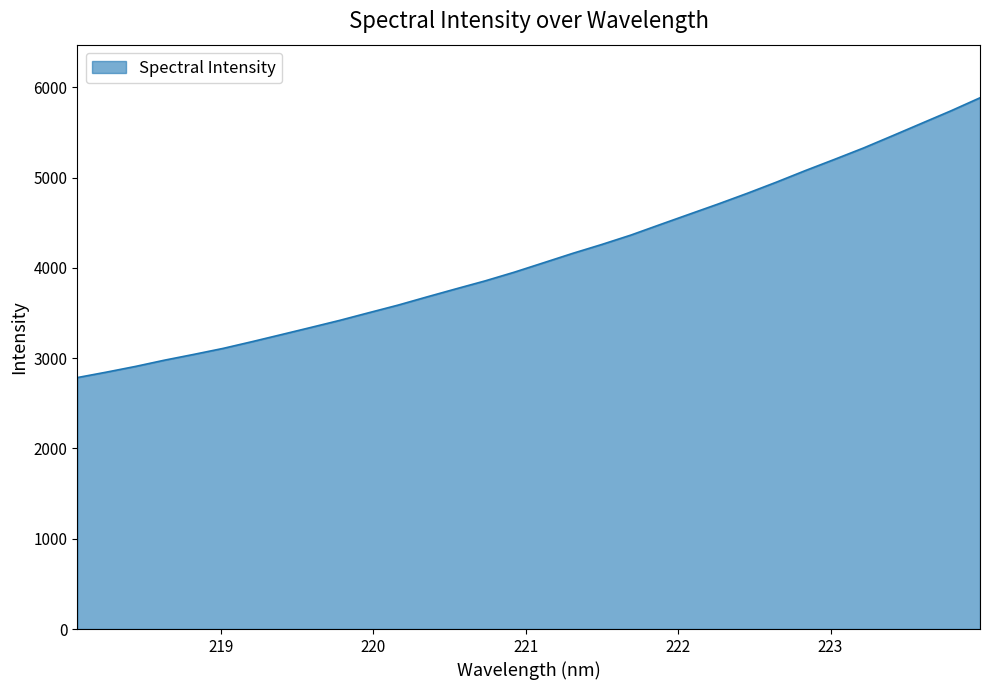

What is the greatest value displayed?

5883.1